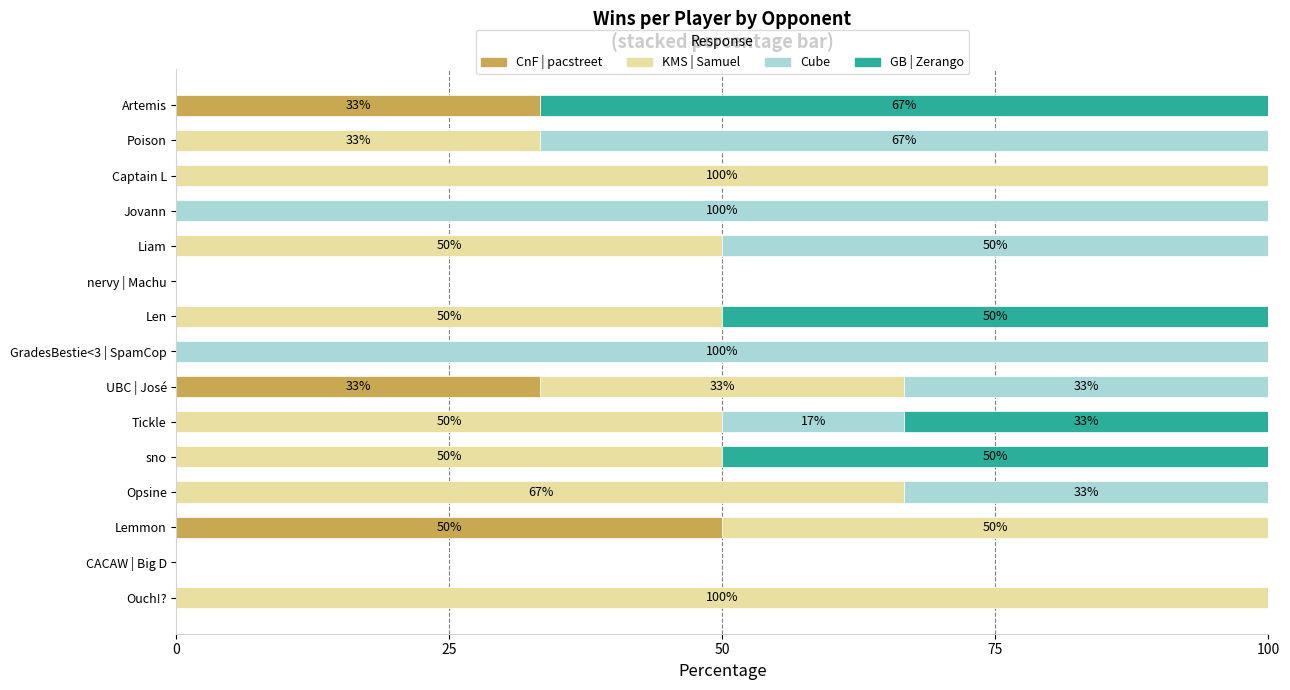

What are all the series names shown in the legend?

CnF | pacstreet, KMS | Samuel, Cube, GB | Zerango